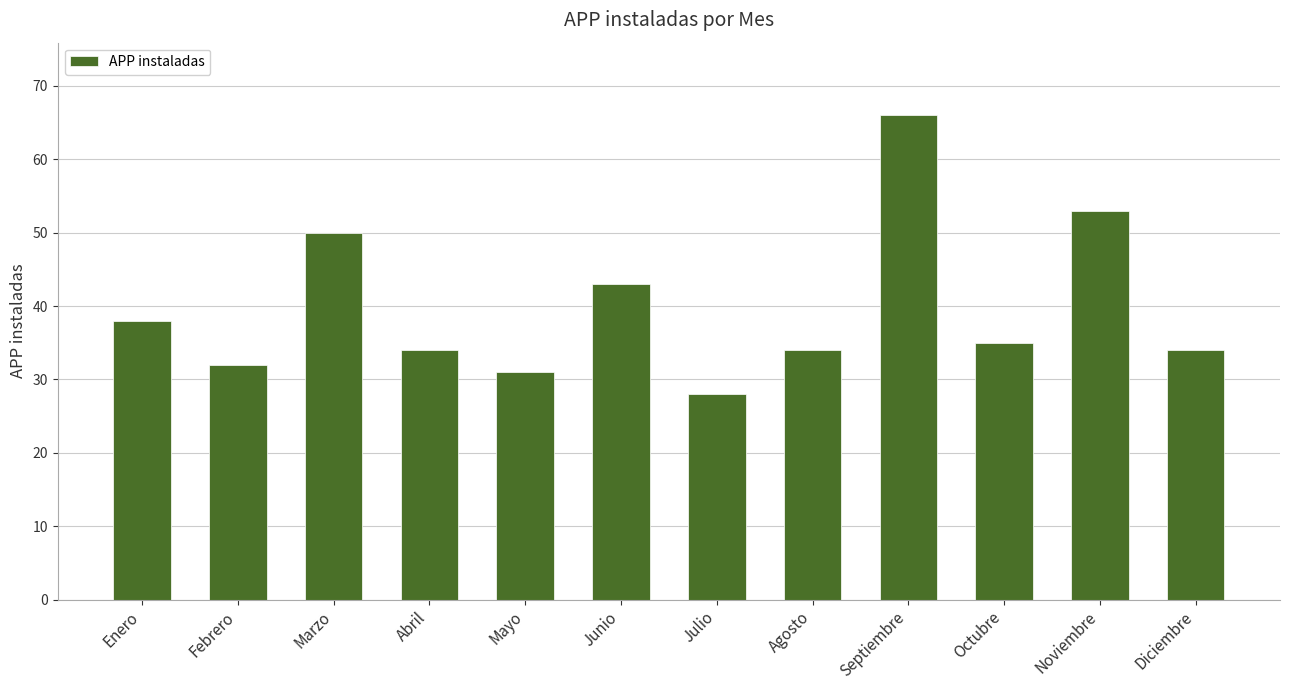

Is it true that the value at Junio is 73?

False